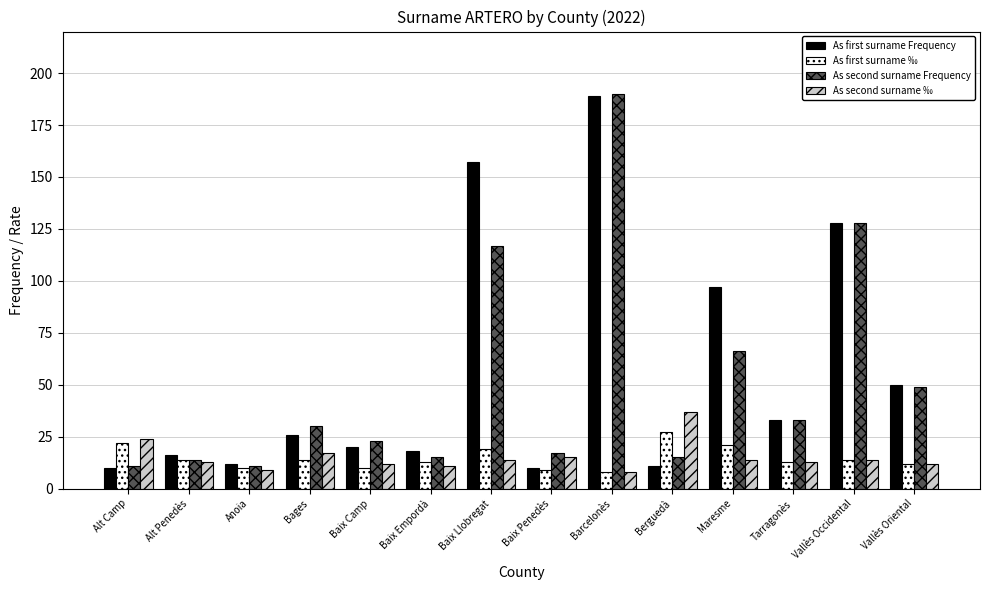

Is it true that As first surname Frequency equals 50 at Vallès Oriental?

True